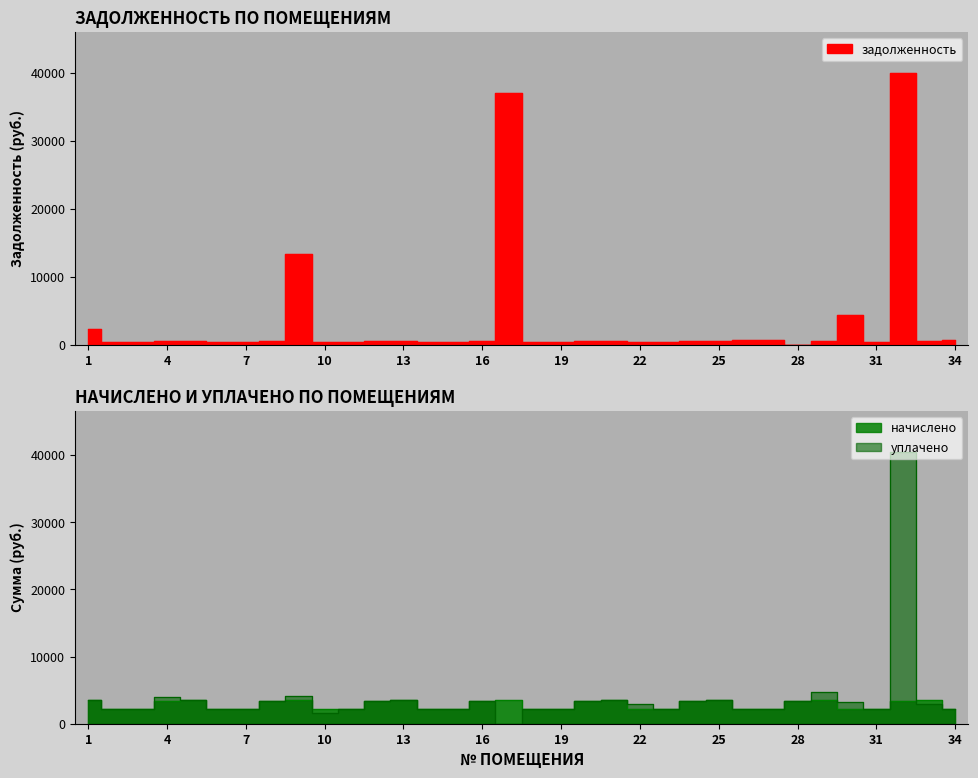

How many data points in уплачено are above 2961?

17